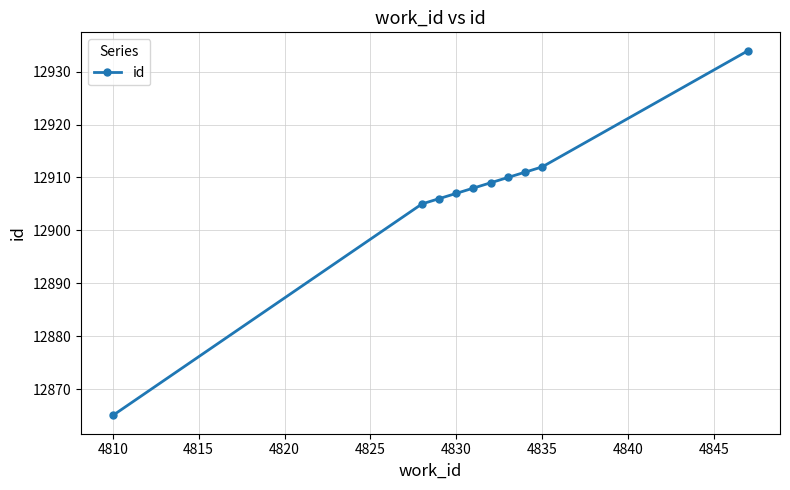

What is the smallest value displayed?

12865